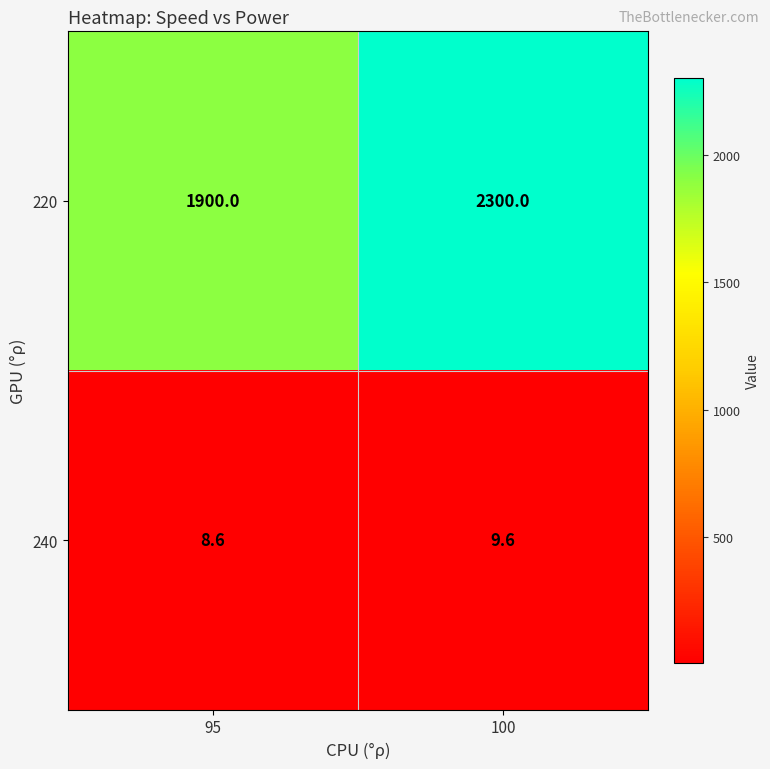

What is the sum of all 220 values?

4200.0